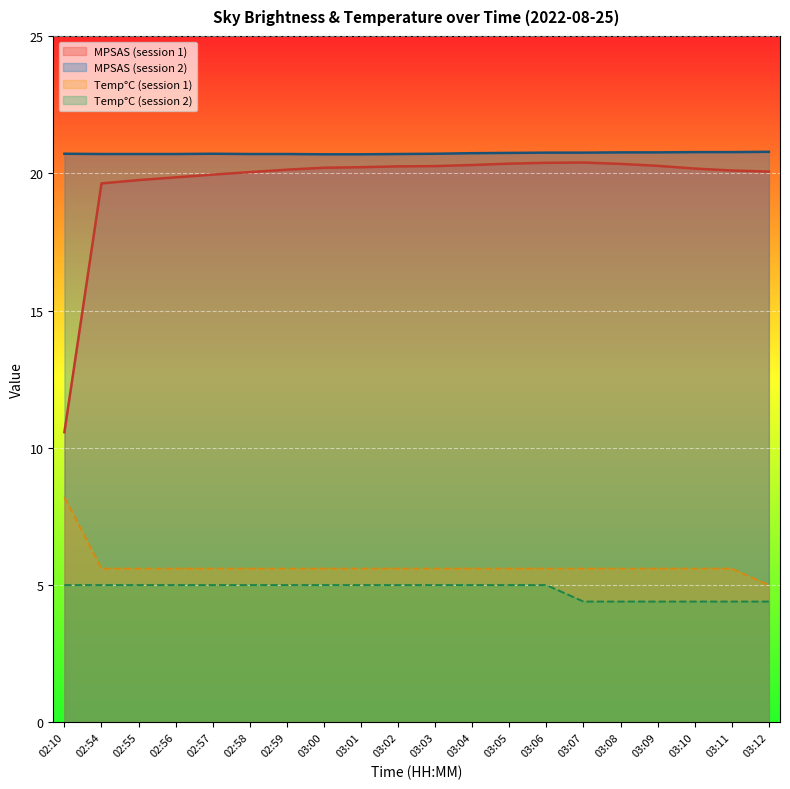

Reading right to left, list all the values displayed in this chart.

MPSAS (col1): 20.1	20.1	20.2	20.3	20.3	20.4	20.4	20.4	20.3	20.3	20.2	20.2	20.2	20.1	20.0	19.9	19.9	19.8	19.6	10.6
Temp(C) (col1): 5.0	5.6	5.6	5.6	5.6	5.6	5.6	5.6	5.6	5.6	5.6	5.6	5.6	5.6	5.6	5.6	5.6	5.6	5.6	8.2
MPSAS (col2): 20.8	20.8	20.8	20.8	20.8	20.8	20.8	20.7	20.7	20.7	20.7	20.7	20.7	20.7	20.7	20.7	20.7	20.7	20.7	20.7
Temp(C) (col2): 4.4	4.4	4.4	4.4	4.4	4.4	5.0	5.0	5.0	5.0	5.0	5.0	5.0	5.0	5.0	5.0	5.0	5.0	5.0	5.0